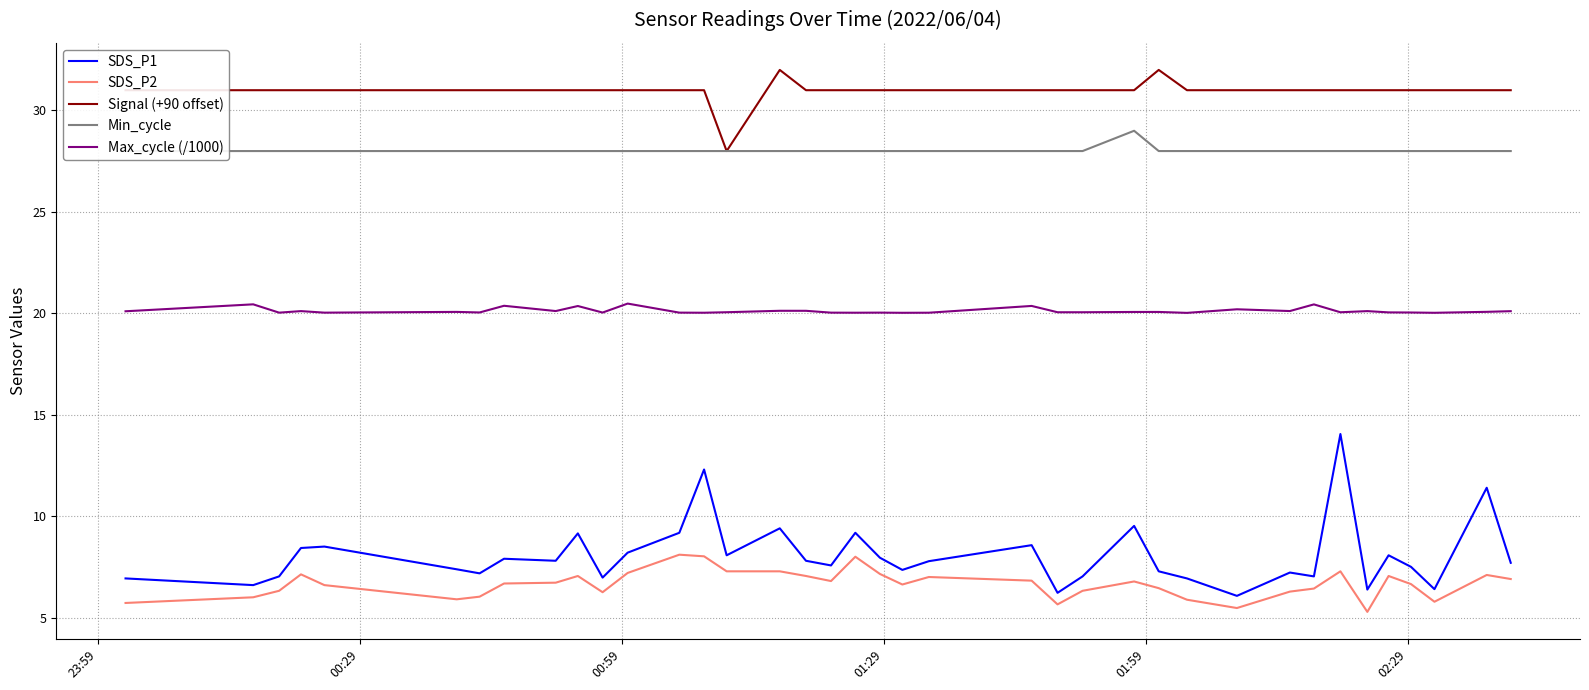

What is the minimum value for SDS_P2?

5.3